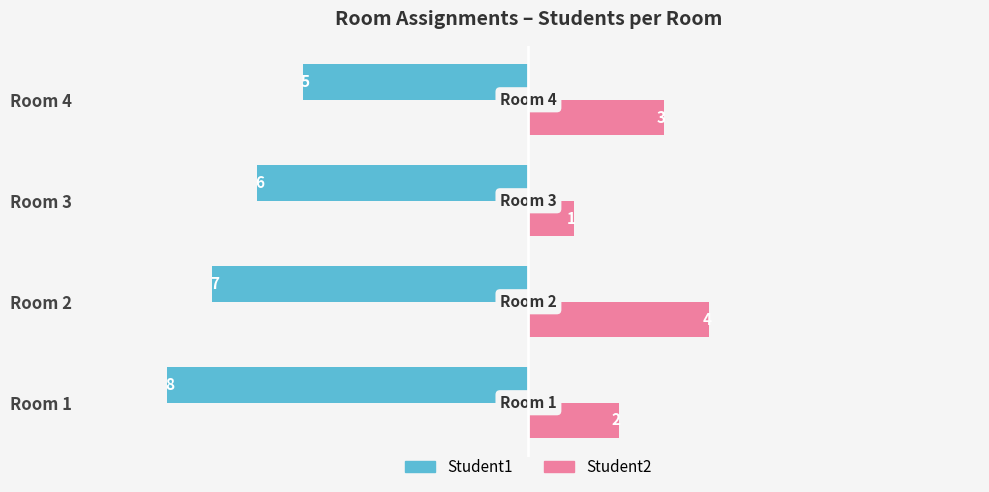

What is the difference between the highest and lowest values at Room 1?

10